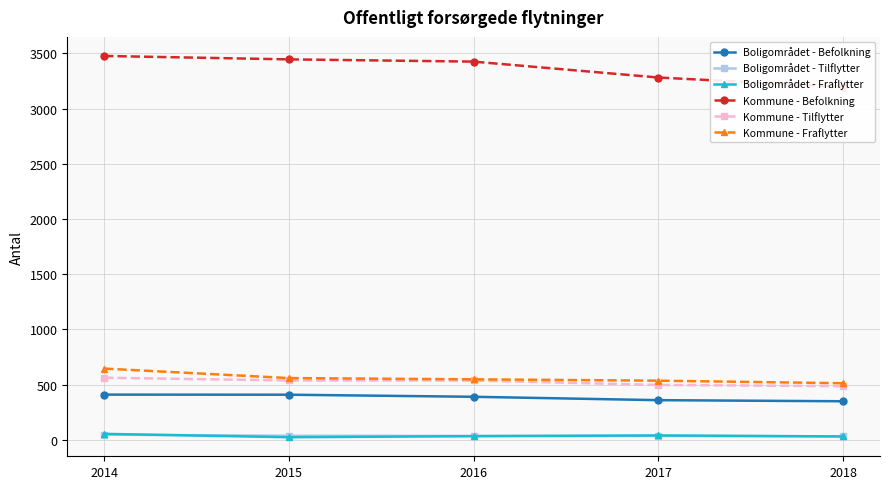

How many data points in Boligområdet - Fraflytter are less than 32?

2